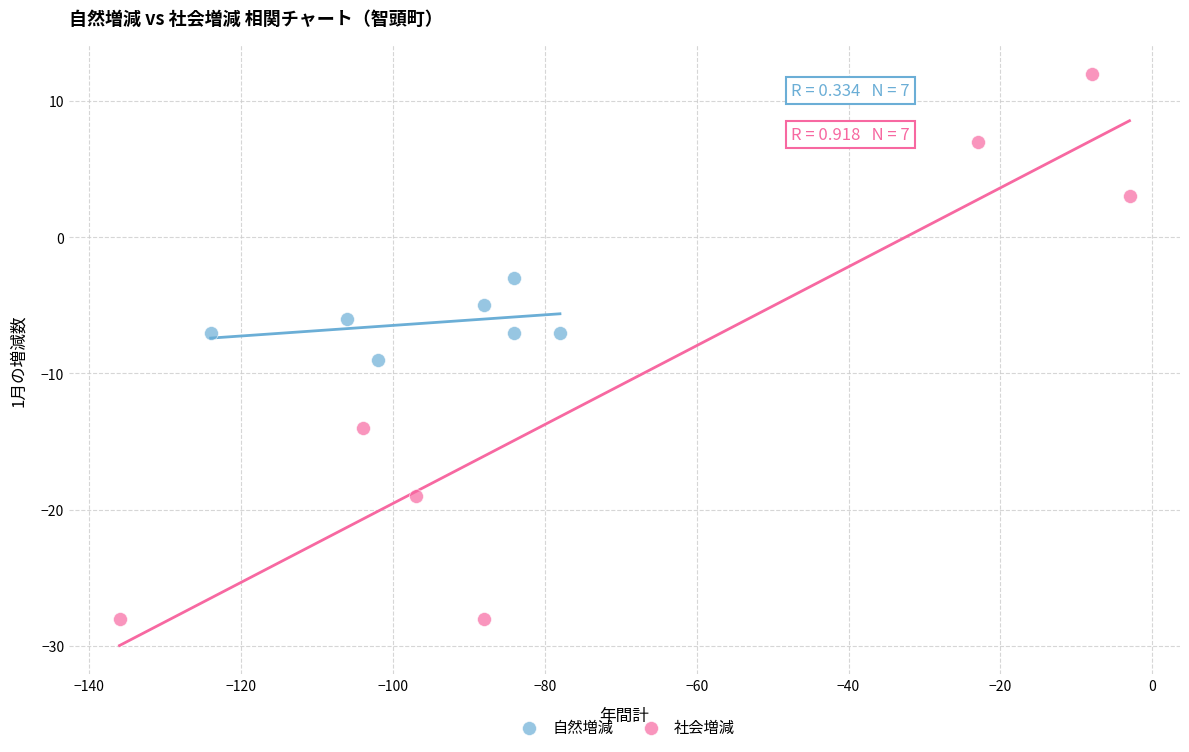

Which series has the largest Y range (max minus min)?

社会増減